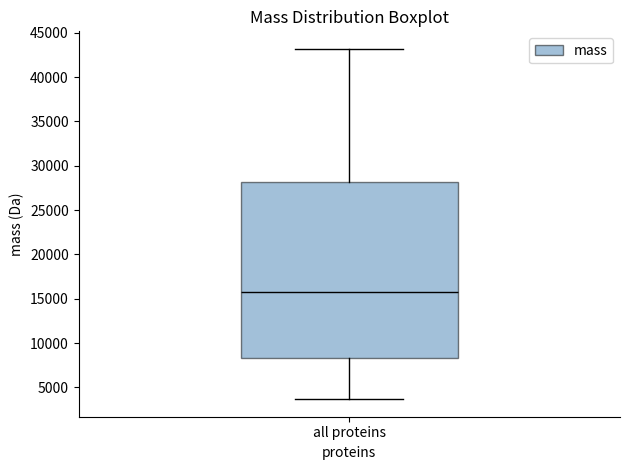

Read this box plot against the y-axis: the position of the median line, the range covered by the box, and the ends of both whiskers. The values are not printed on the chart, so give them approximately, as read against the axis.

median 16000, box 8500 to 28000, whiskers 3500 to 43000